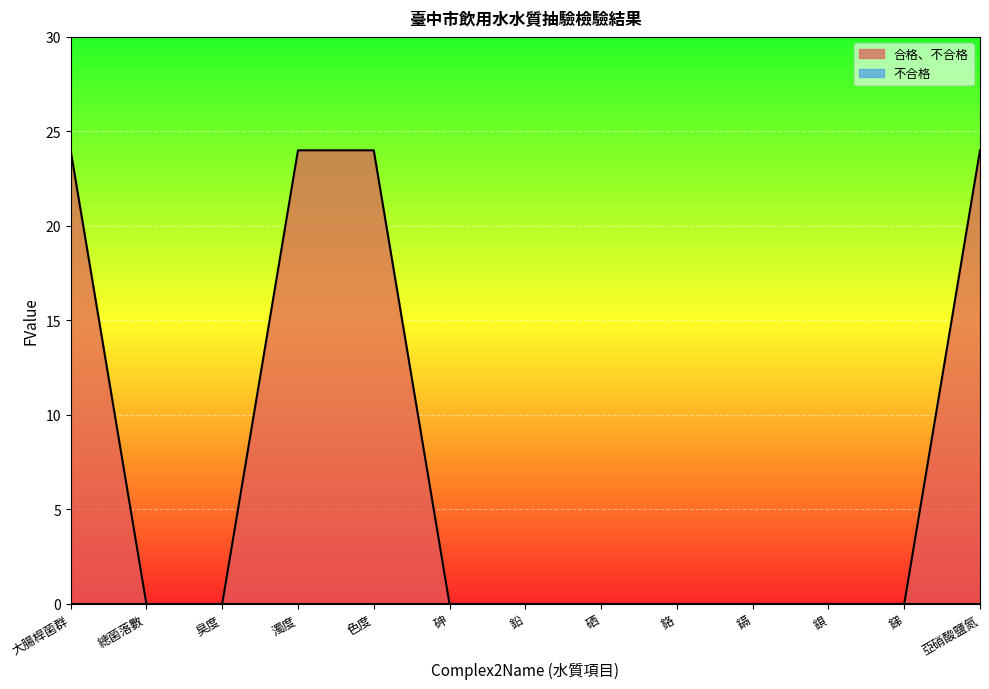

Rank the categories by value from highest to lowest.

大腸桿菌群, 濁度, 色度, 亞硝酸鹽氮, 總菌落數, 臭度, 砷, 鉛, 硒, 鉻, 鎘, 鋇, 銻